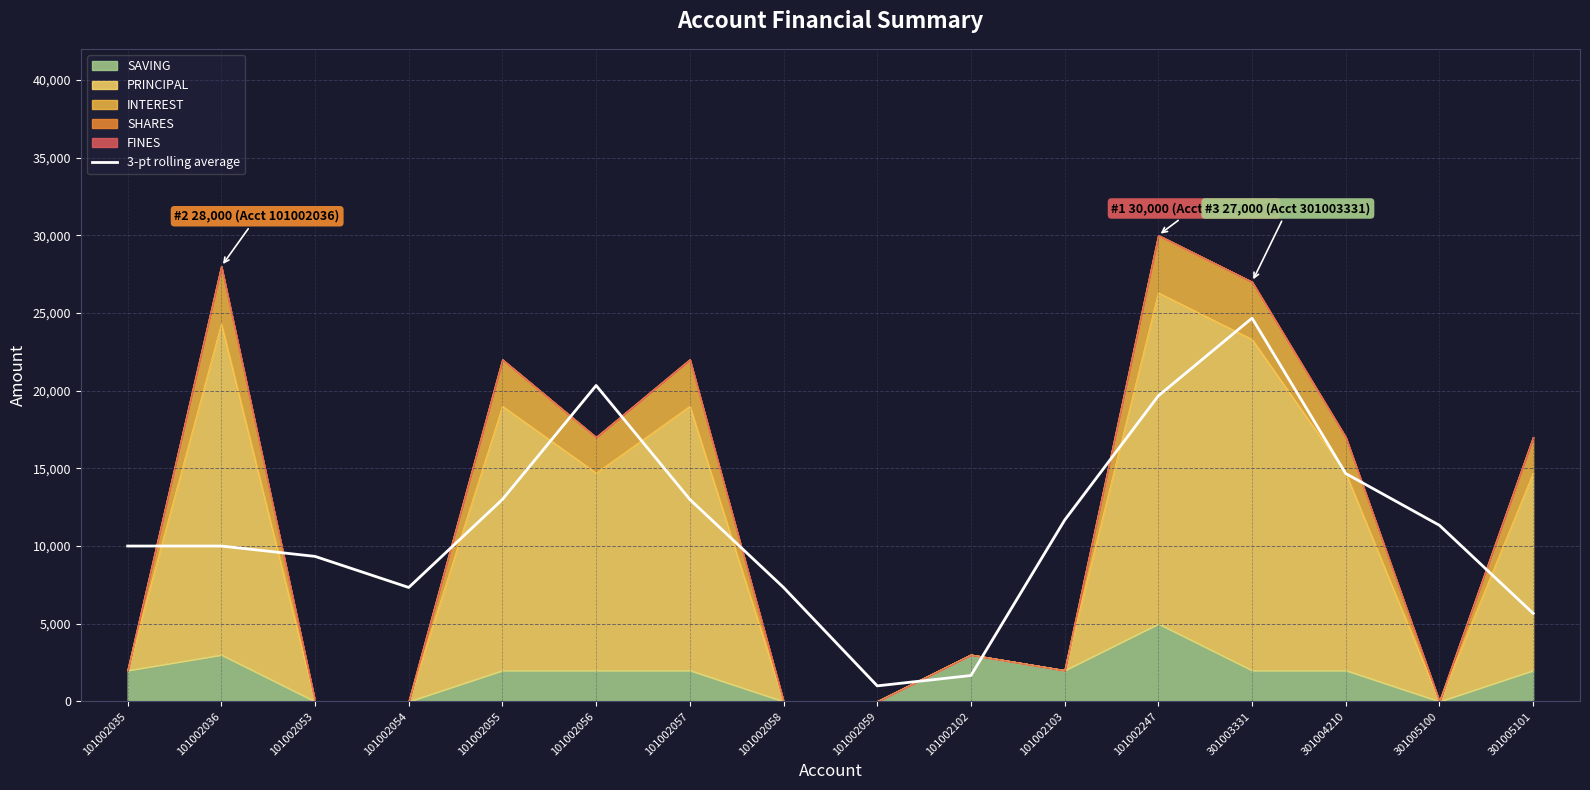

The value at 101002057 is 21844.0. True or false?

False